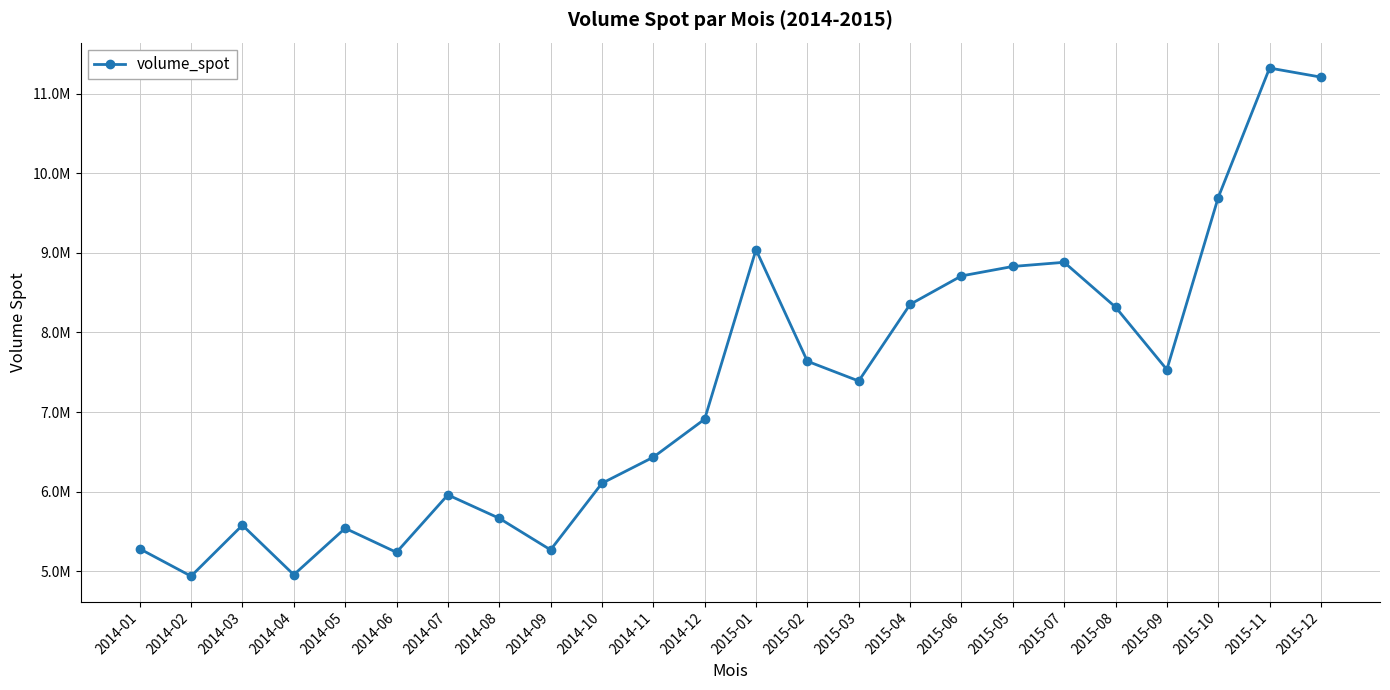

Where is the data nearest to the value 8130290?

2015-08